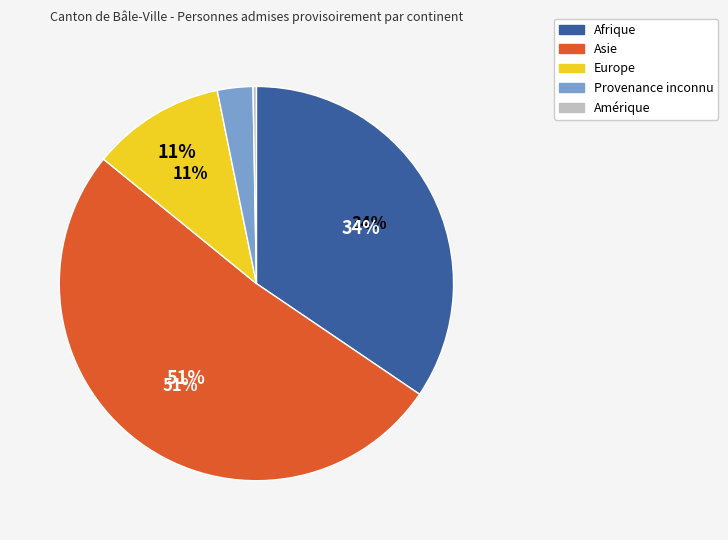

Is Asie the majority of the pie?

Yes